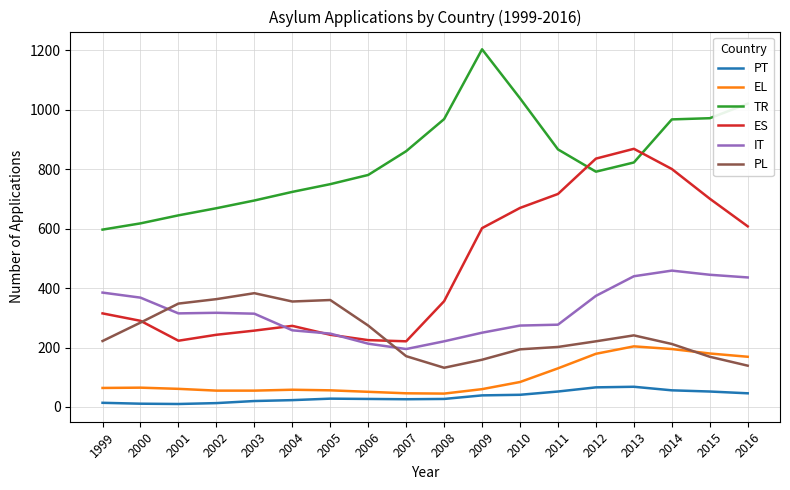

How many times do IT and PL cross each other?

2